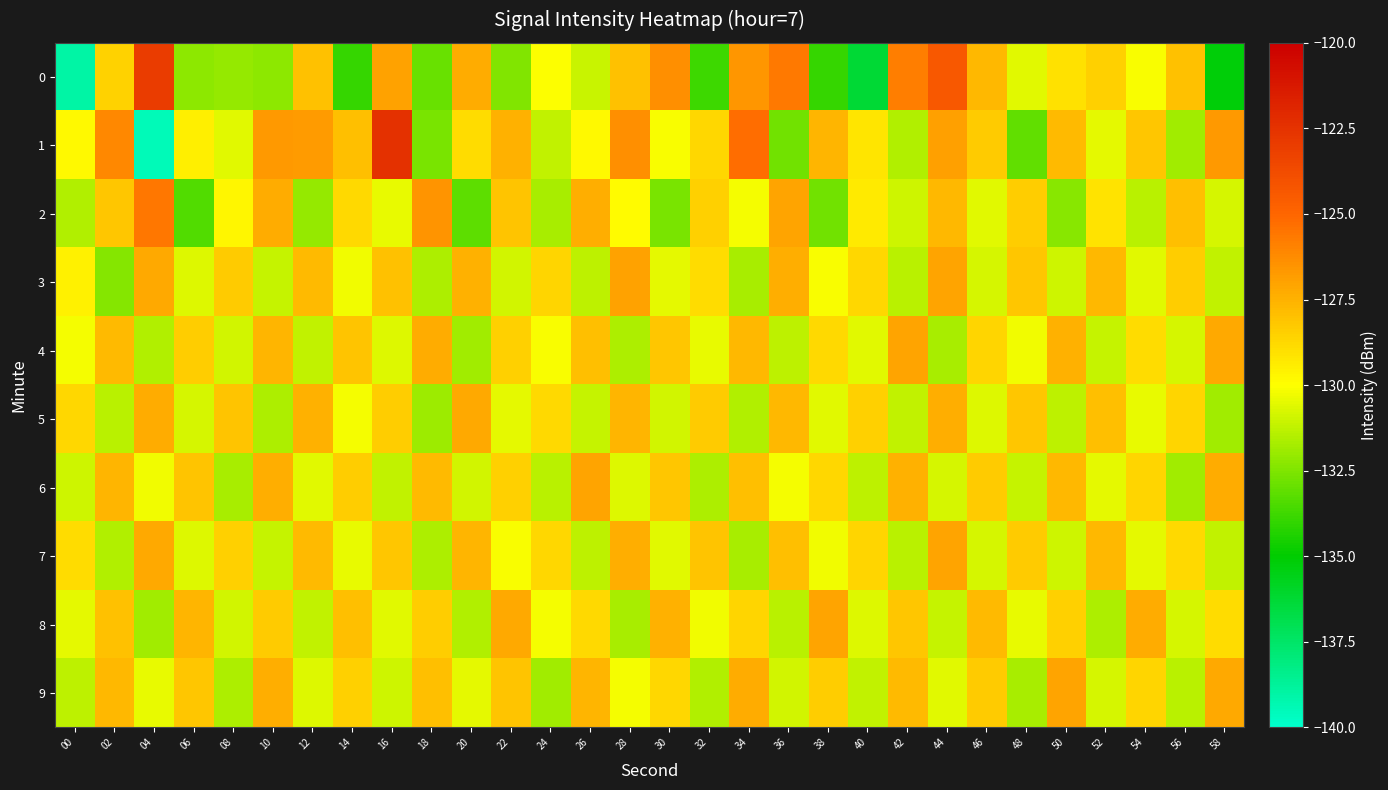

Which category has the highest value across all series?

16